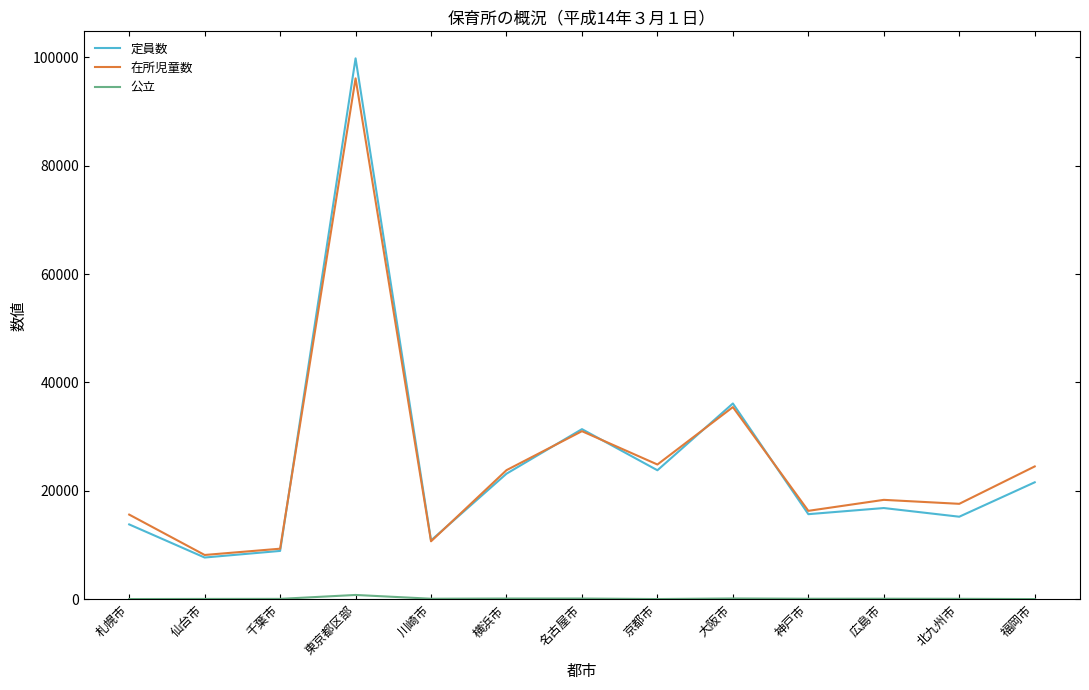

At which label is 定員数 closest to 53740?

大阪市